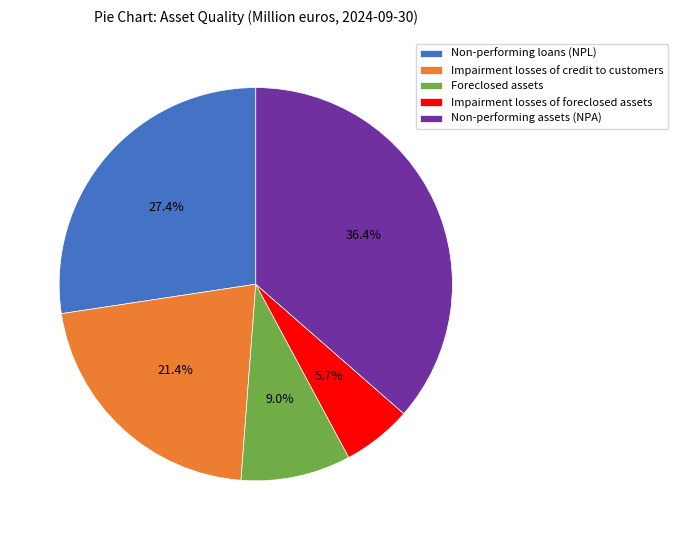

Which has a higher value, Impairment losses of foreclosed assets or Impairment losses of credit to customers?

Impairment losses of credit to customers